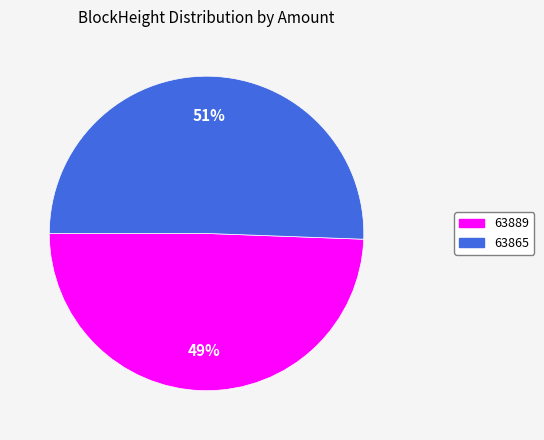

Which slice is the smallest?

63889